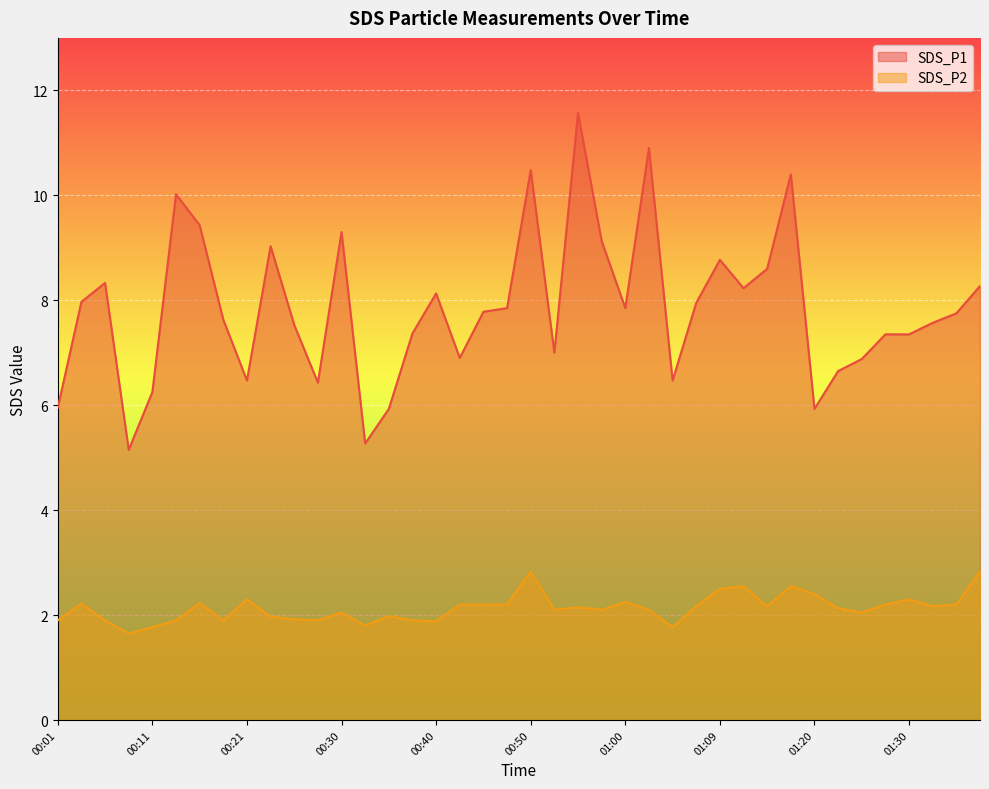

Does the chart display data point markers on the line(s)?

No